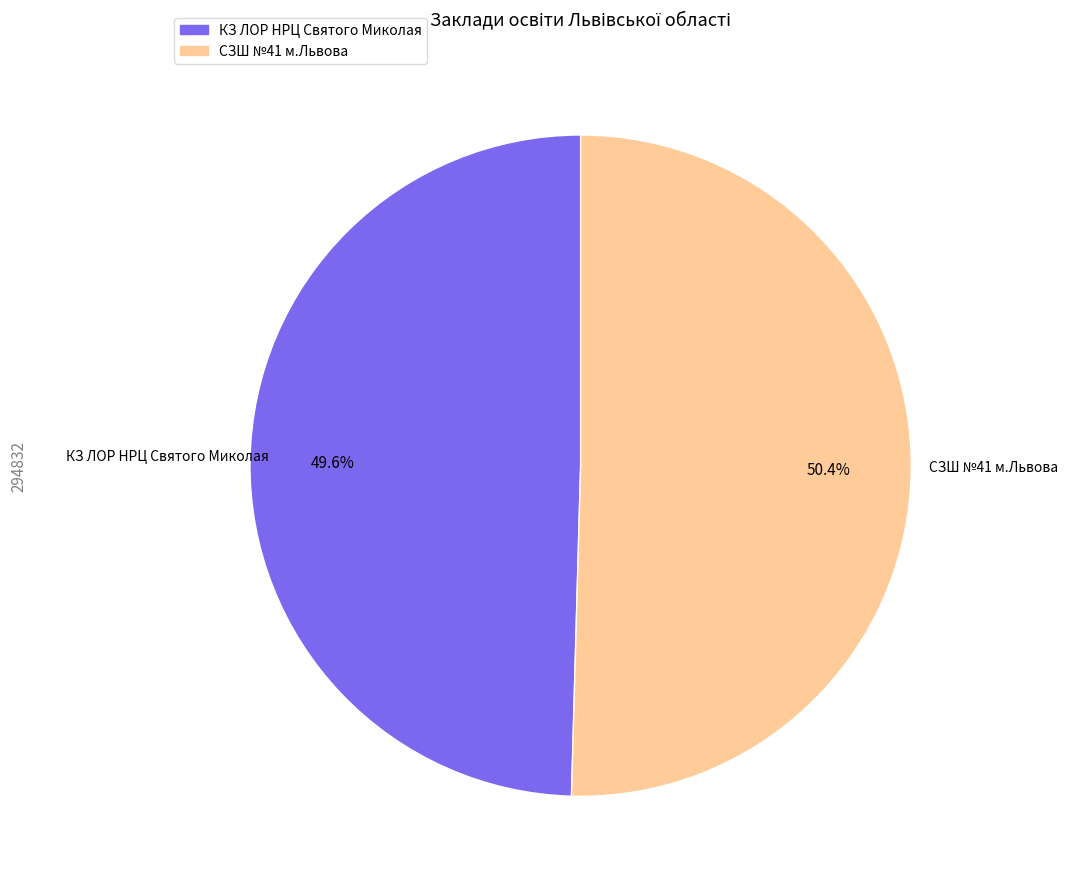

Which category has the biggest portion of the pie?

СЗШ №41 м.Львова